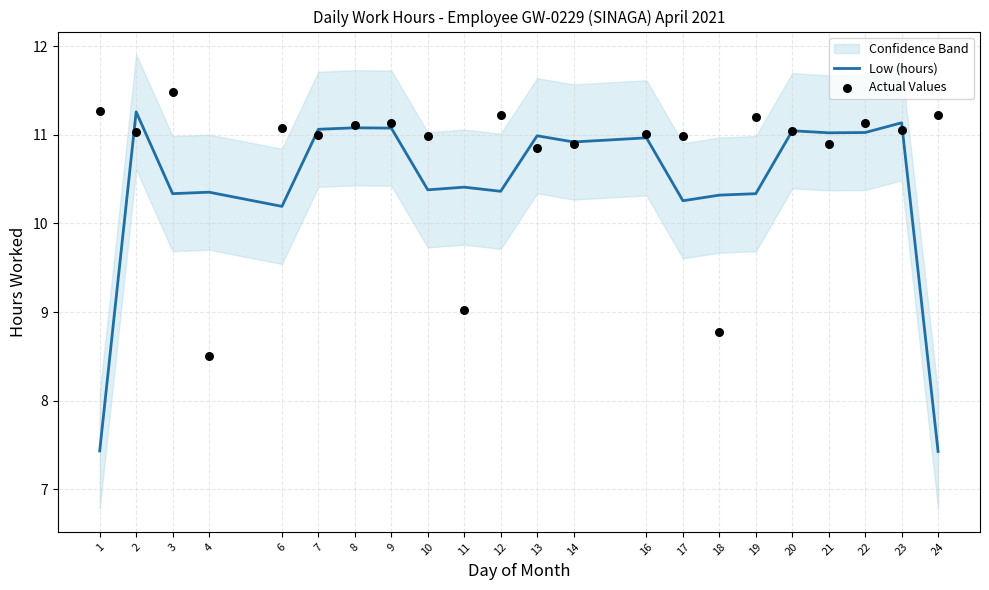

Which series has the largest total across all categories?

Actual Values